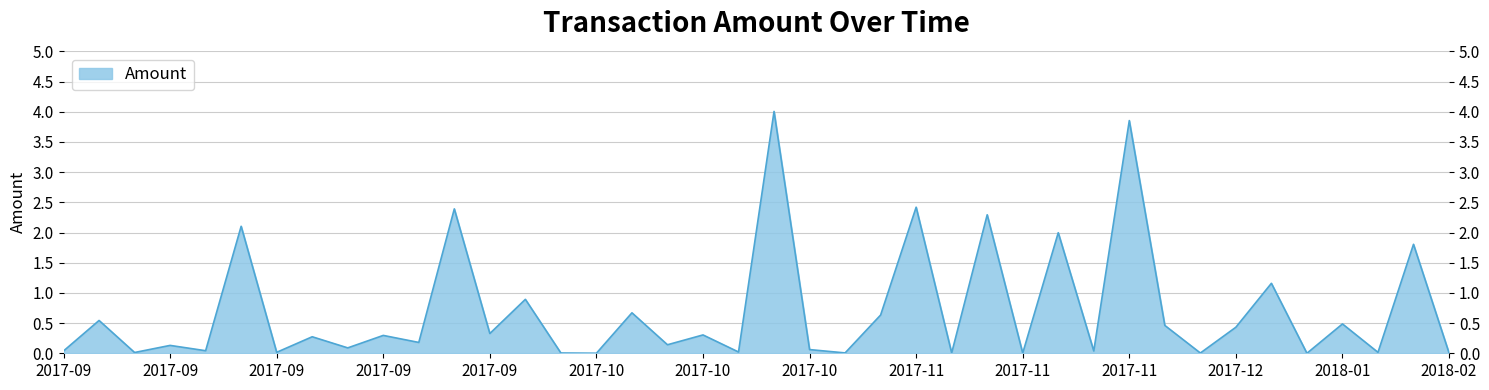

What is the label of the 16th point from the left?

2017-10